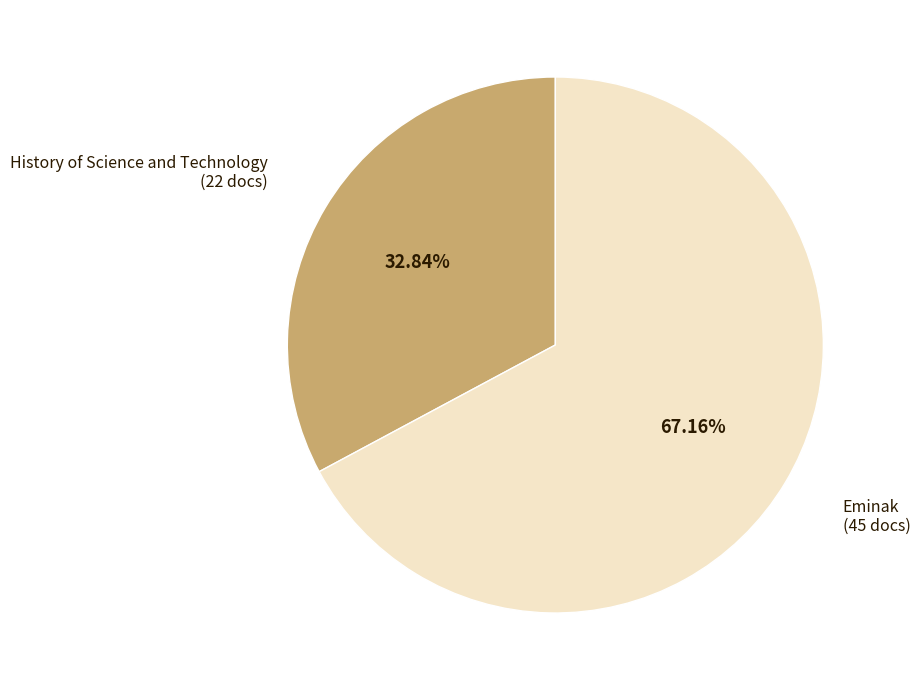

Count the number of slices in the pie.

2